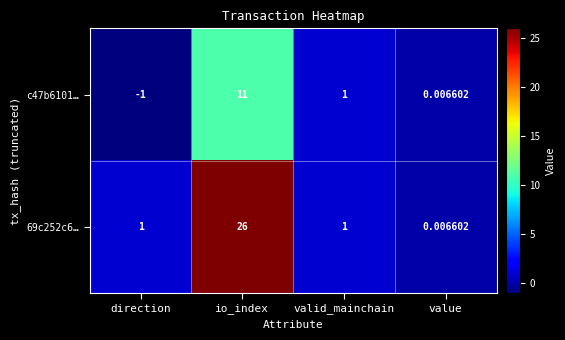

At which category is the sum across all series the highest?

io_index